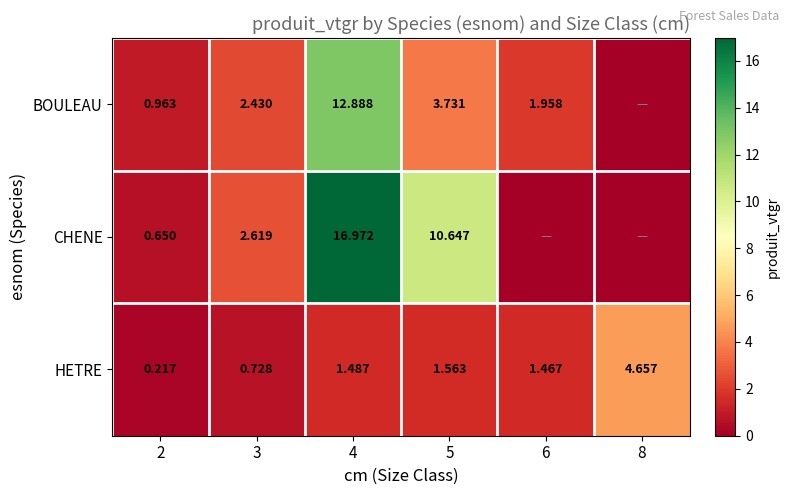

How many data points in HETRE are above 1?

4